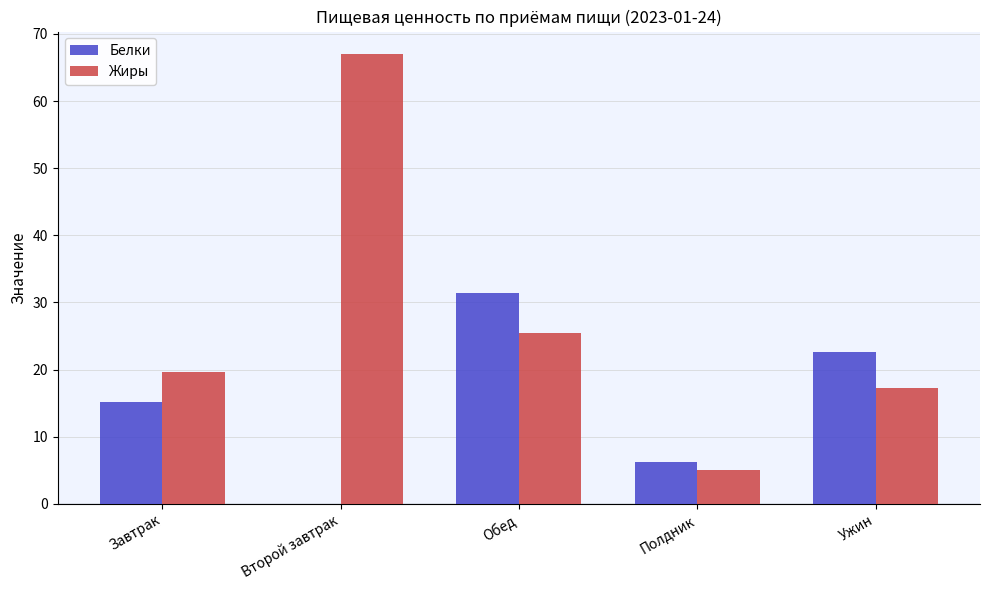

Are the bars horizontal?

No